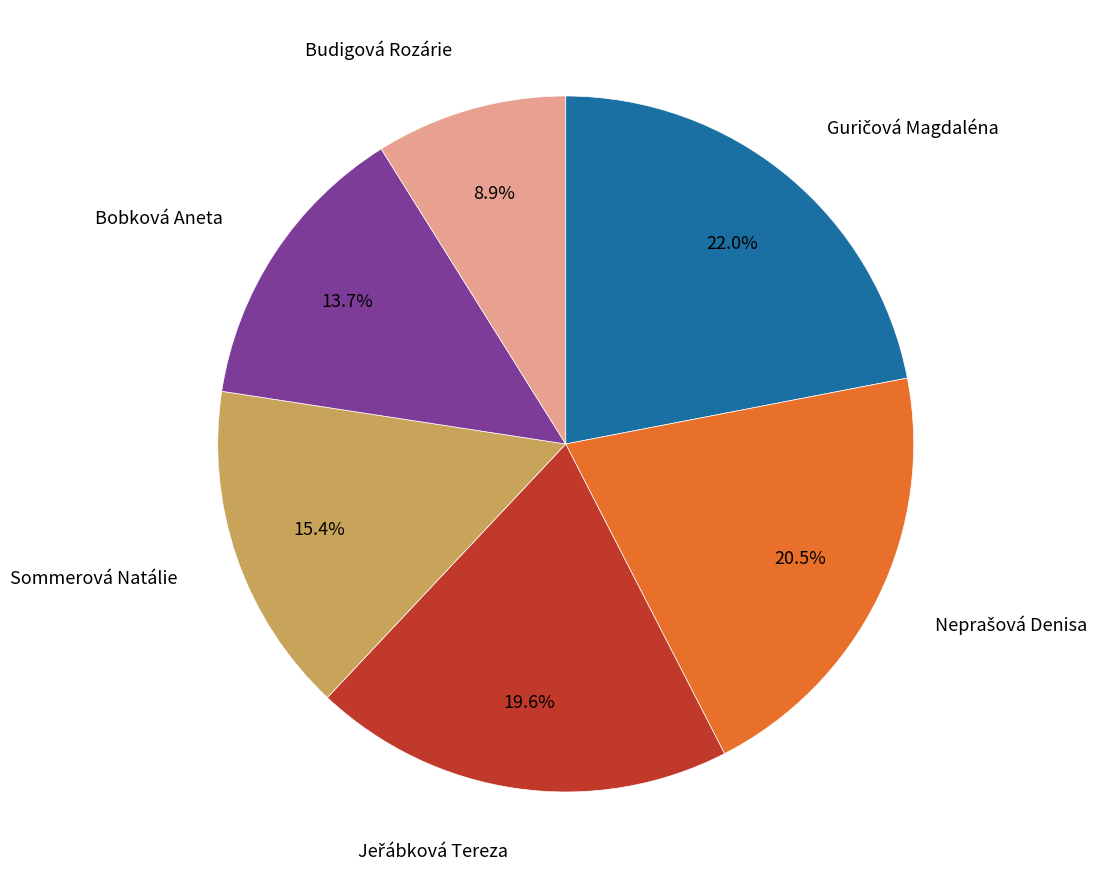

How many slices are in this pie chart?

6